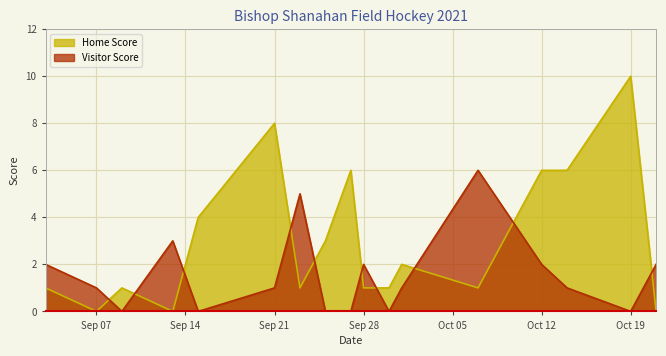

At Sep 21, list the series in order from smallest to largest.

Visitor Score, Home Score